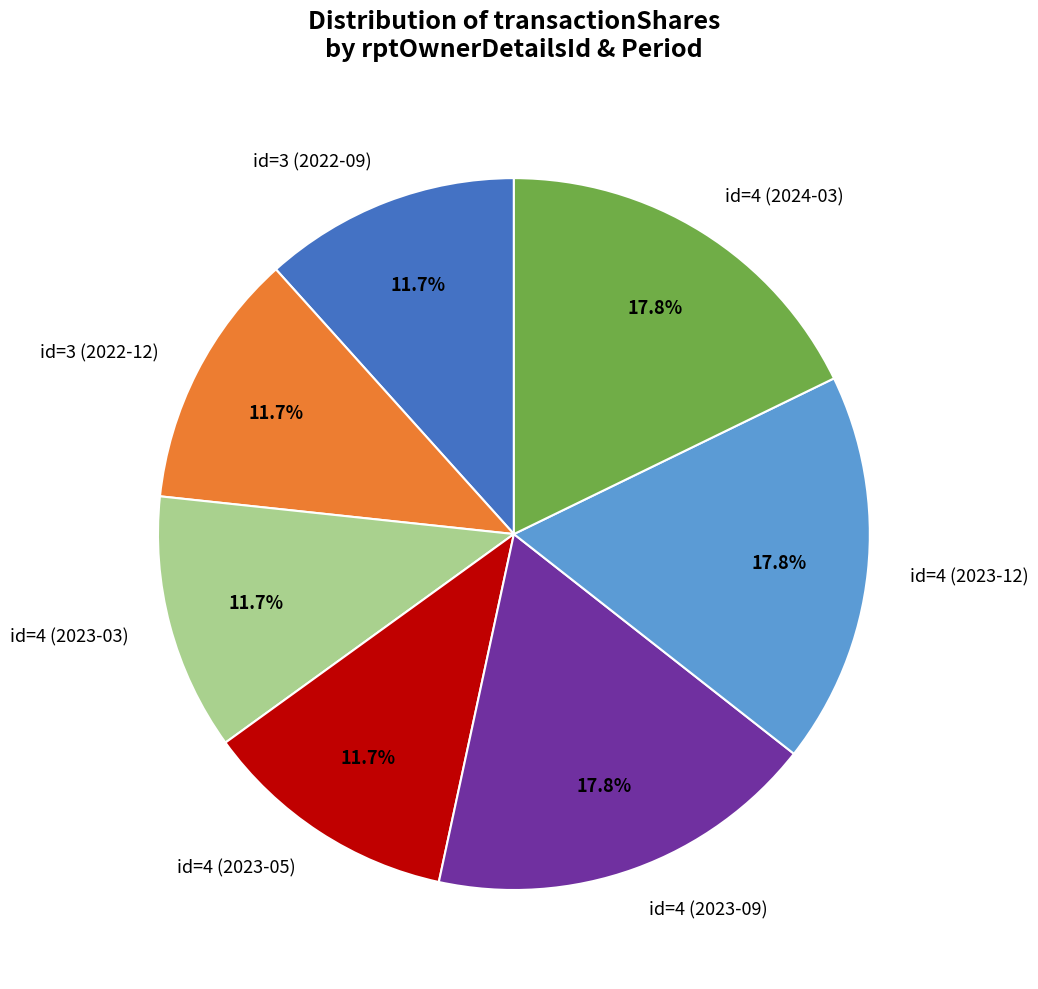

What is the ratio of the value at id=4 (2023-05) to the value at id=4 (2023-12)?

0.7